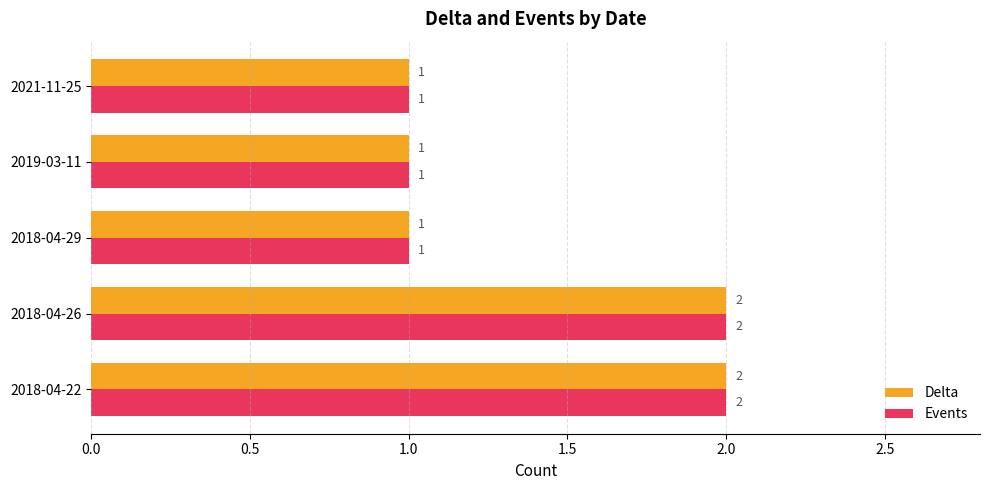

What is the sum of all Events values?

7